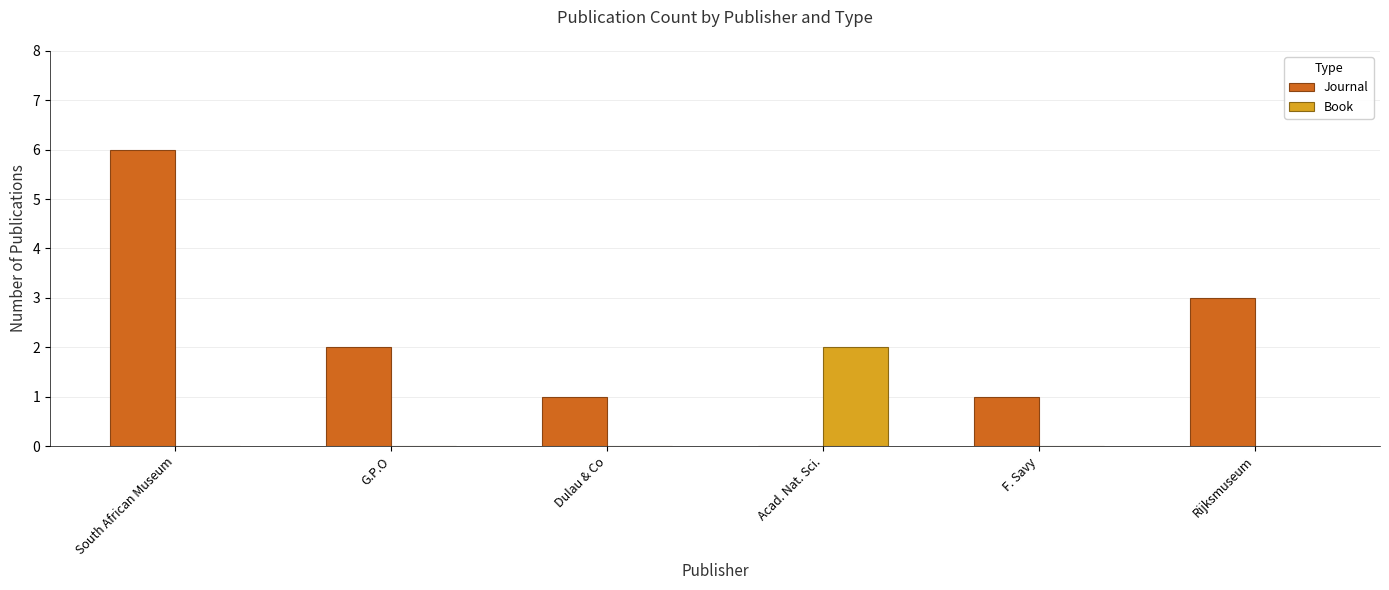

What is the sum of the Journal values at Dulau & Co and Rijksmuseum?

4